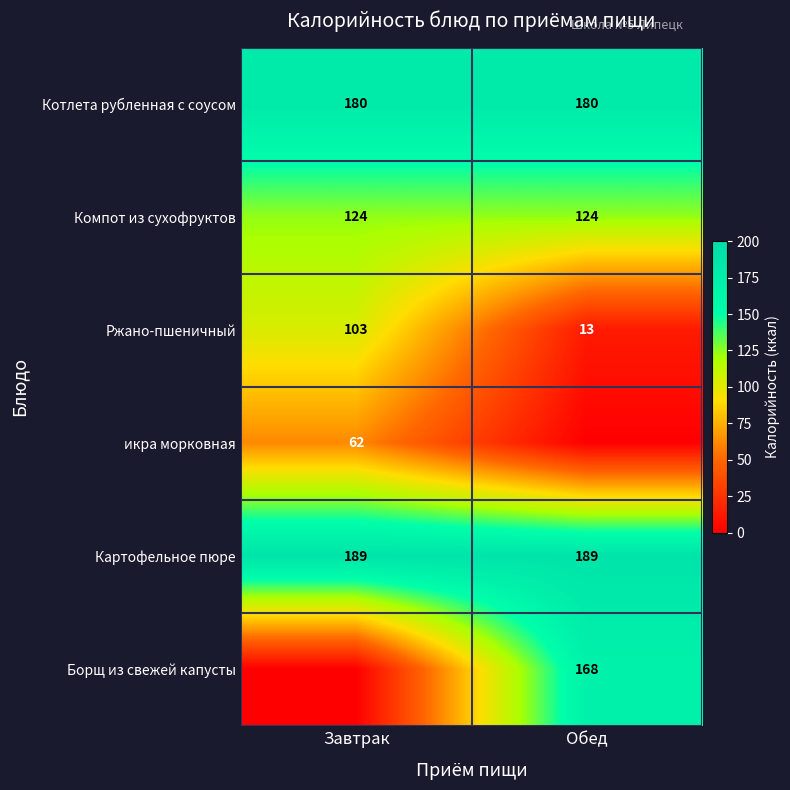

The Картофельное пюре series shows 90 at Обед. True or false?

False